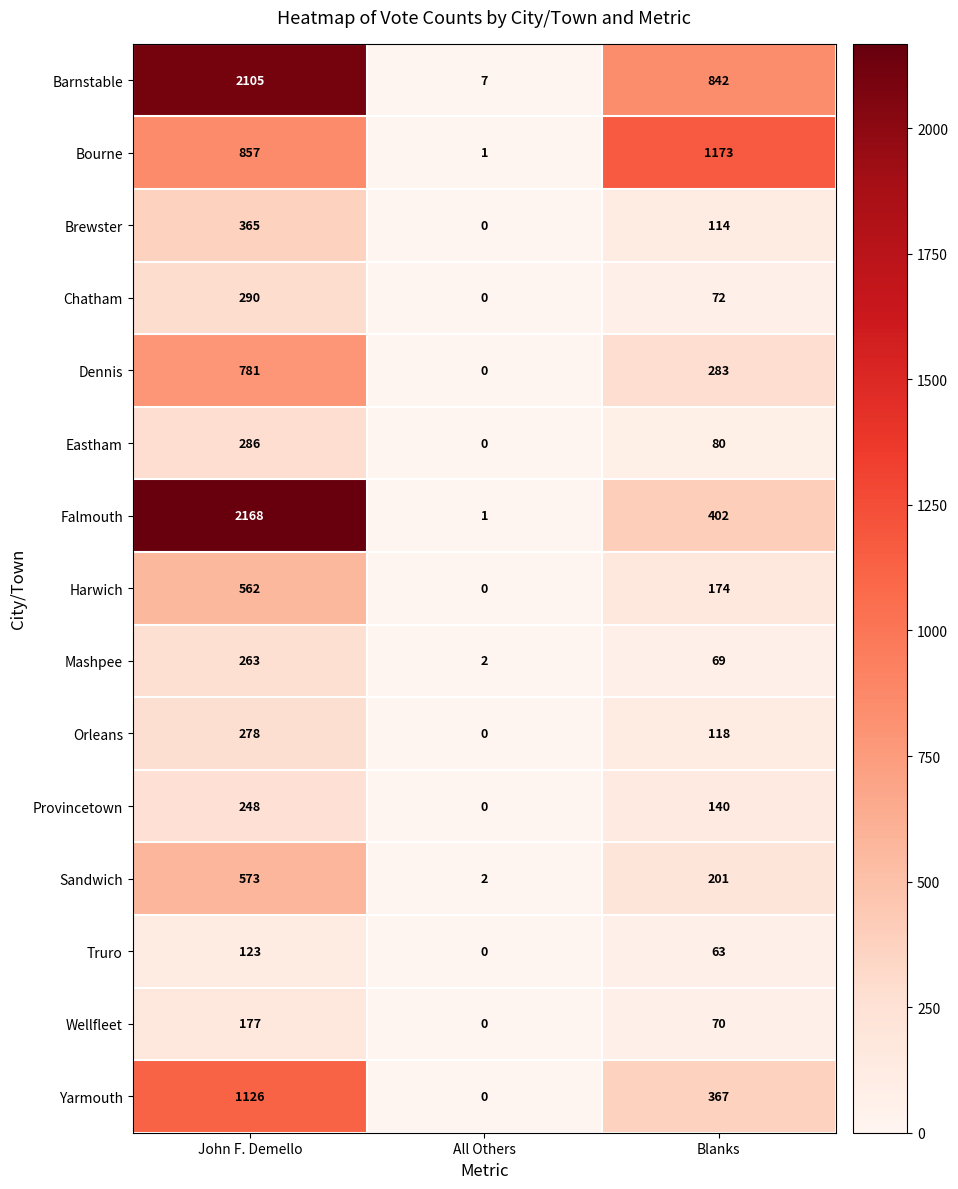

Count the Dennis values in the range 0 to 781.

3